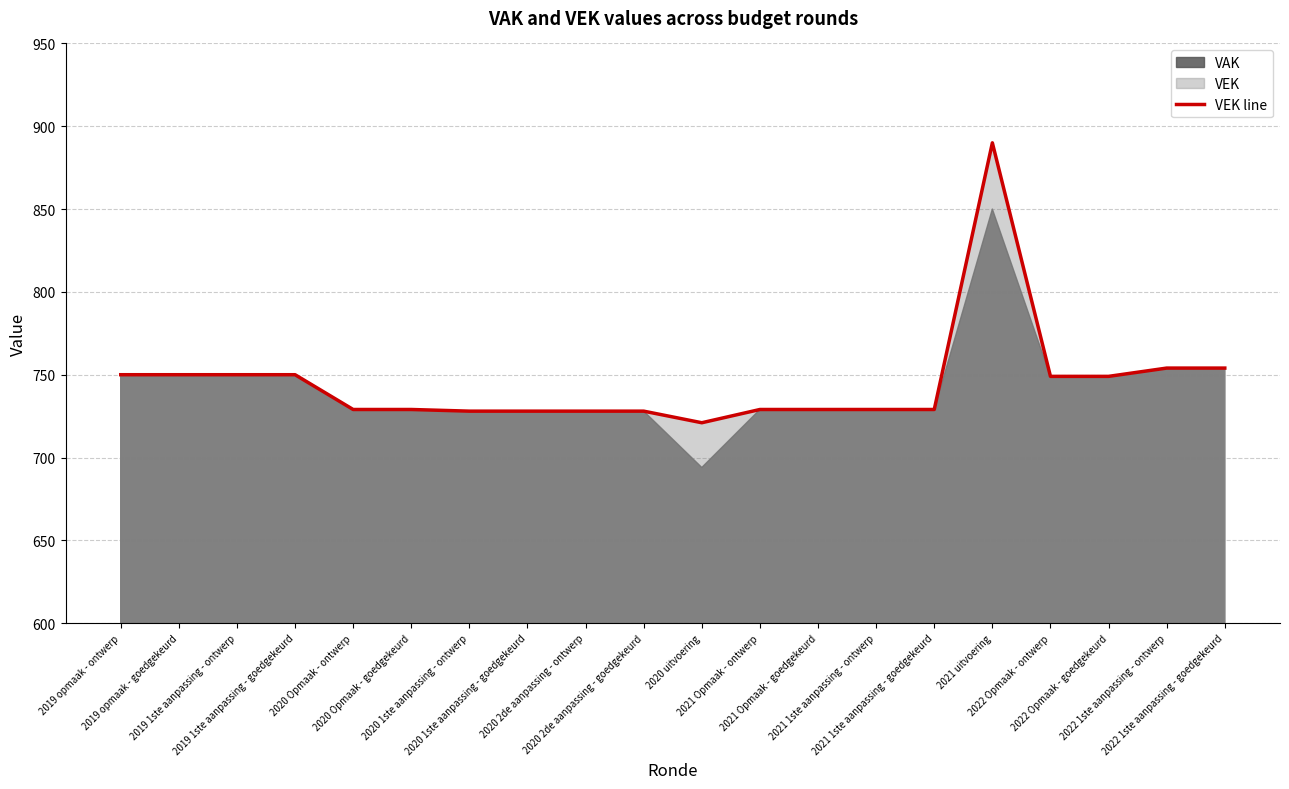

The value at 2022 Opmaak - ontwerp is 749. True or false?

True